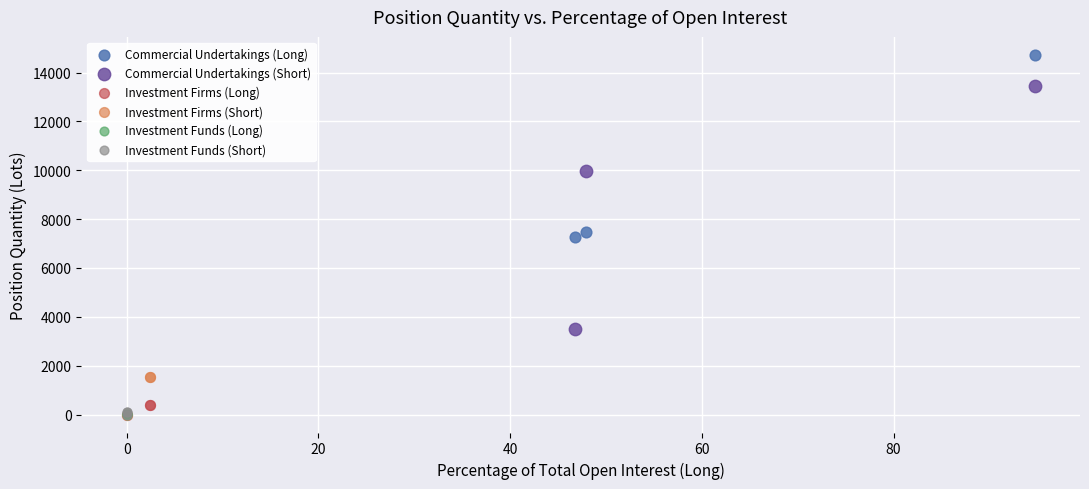

Which series contains the highest Y value?

Commercial Undertakings (Long)